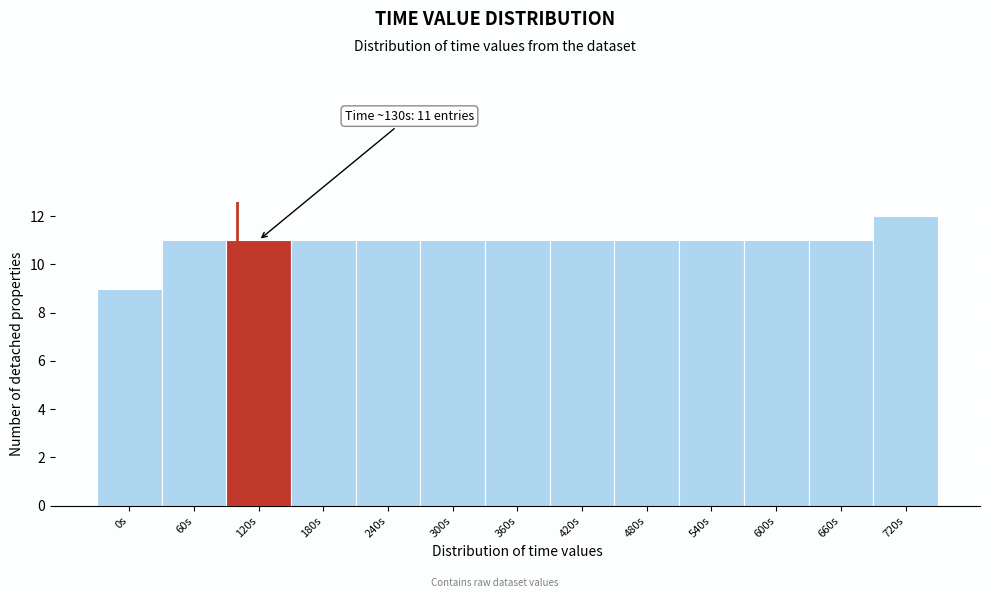

Reading left to right, transcribe all the data shown in this chart.

9	11	11	11	11	11	11	11	11	11	11	11	12